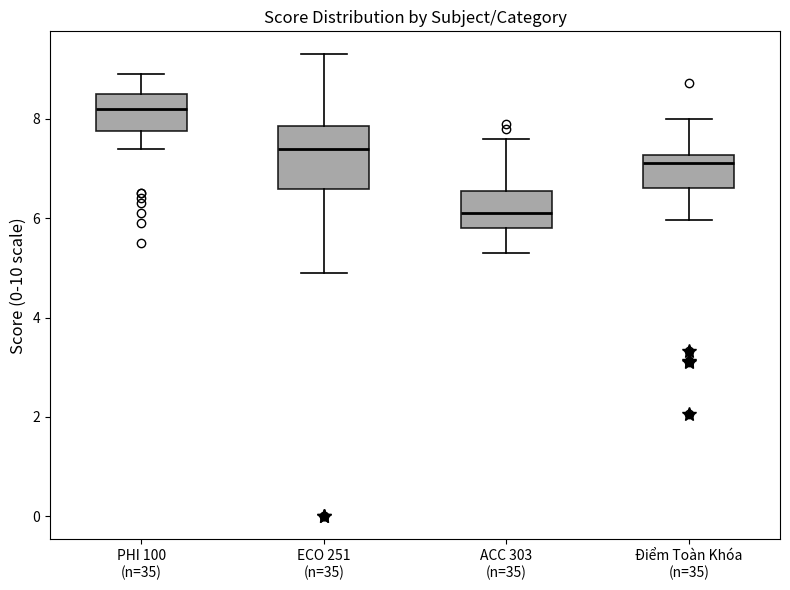

Which box is the tallest, from its lower edge to its upper edge?

ECO 251 (n=35)